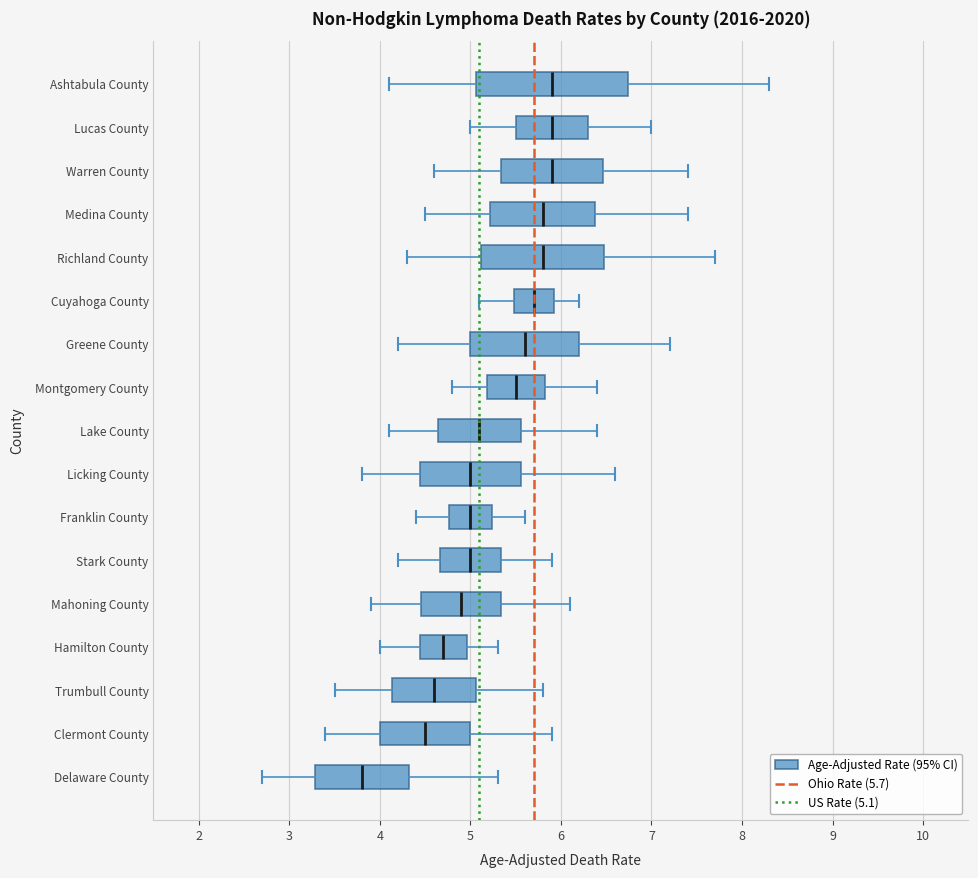

Reading bottom to top, read every box against the x-axis: the position of its median line, the range the box covers, and the ends of its whiskers. The values are not printed on the chart, so give them approximately, as read against the axis.

Delaware County: median 3.8, box 3.3 to 4.3, whiskers 2.7 to 5.3
Clermont County: median 4.5, box 4.0 to 5.0, whiskers 3.4 to 5.9
Trumbull County: median 4.6, box 4.1 to 5.1, whiskers 3.5 to 5.8
Hamilton County: median 4.7, box 4.4 to 5.0, whiskers 4.0 to 5.3
Mahoning County: median 4.9, box 4.5 to 5.3, whiskers 3.9 to 6.1
Stark County: median 5.0, box 4.7 to 5.3, whiskers 4.2 to 5.9
Franklin County: median 5.0, box 4.8 to 5.2, whiskers 4.4 to 5.6
Licking County: median 5.0, box 4.4 to 5.6, whiskers 3.8 to 6.6
Lake County: median 5.1, box 4.6 to 5.6, whiskers 4.1 to 6.4
Montgomery County: median 5.5, box 5.2 to 5.8, whiskers 4.8 to 6.4
Greene County: median 5.6, box 5.0 to 6.2, whiskers 4.2 to 7.2
Cuyahoga County: median 5.7, box 5.5 to 5.9, whiskers 5.1 to 6.2
Richland County: median 5.8, box 5.1 to 6.5, whiskers 4.3 to 7.7
Medina County: median 5.8, box 5.2 to 6.4, whiskers 4.5 to 7.4
Warren County: median 5.9, box 5.3 to 6.5, whiskers 4.6 to 7.4
Lucas County: median 5.9, box 5.5 to 6.3, whiskers 5.0 to 7.0
Ashtabula County: median 5.9, box 5.1 to 6.7, whiskers 4.1 to 8.3